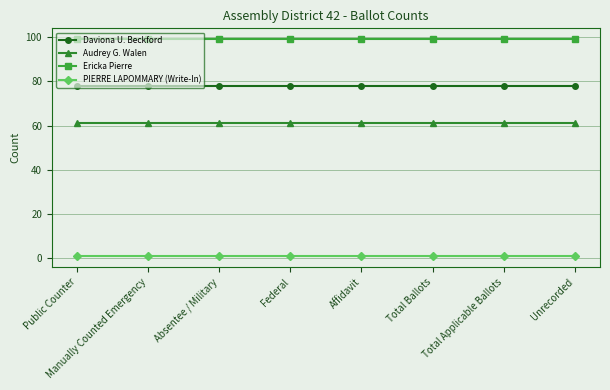

Which series has the largest total across all categories?

Ericka Pierre